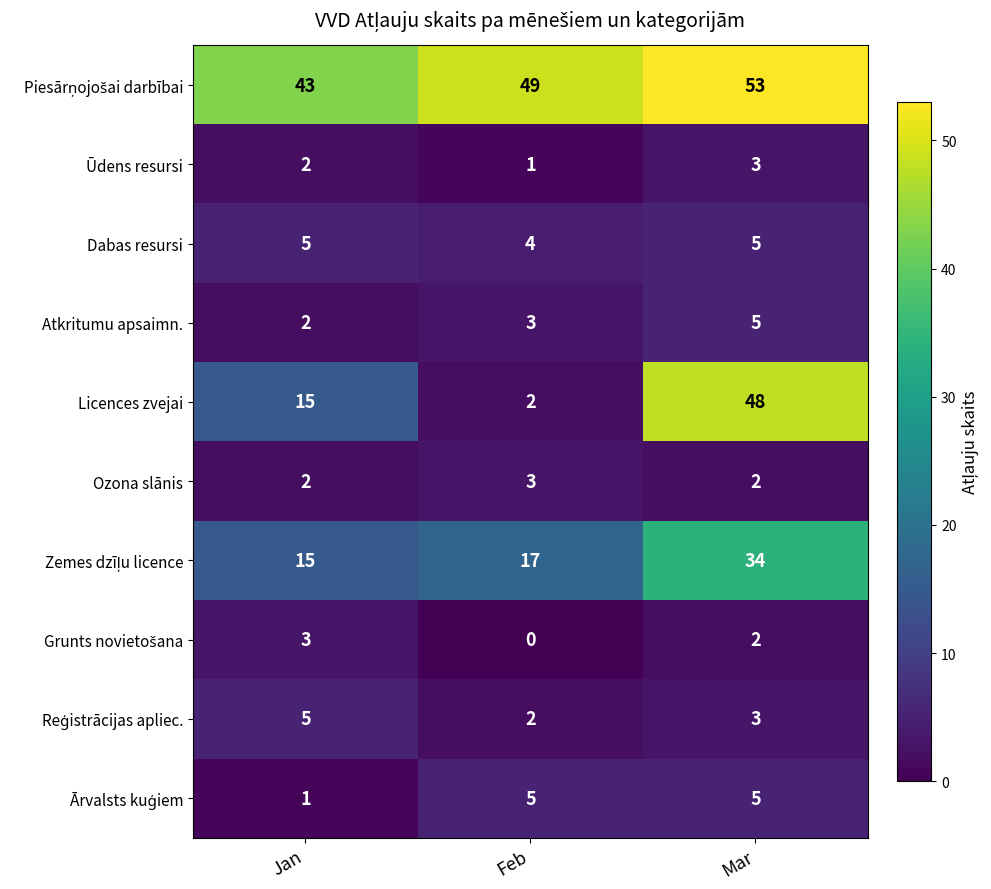

At which category does the chart reach its peak across all series?

Mar